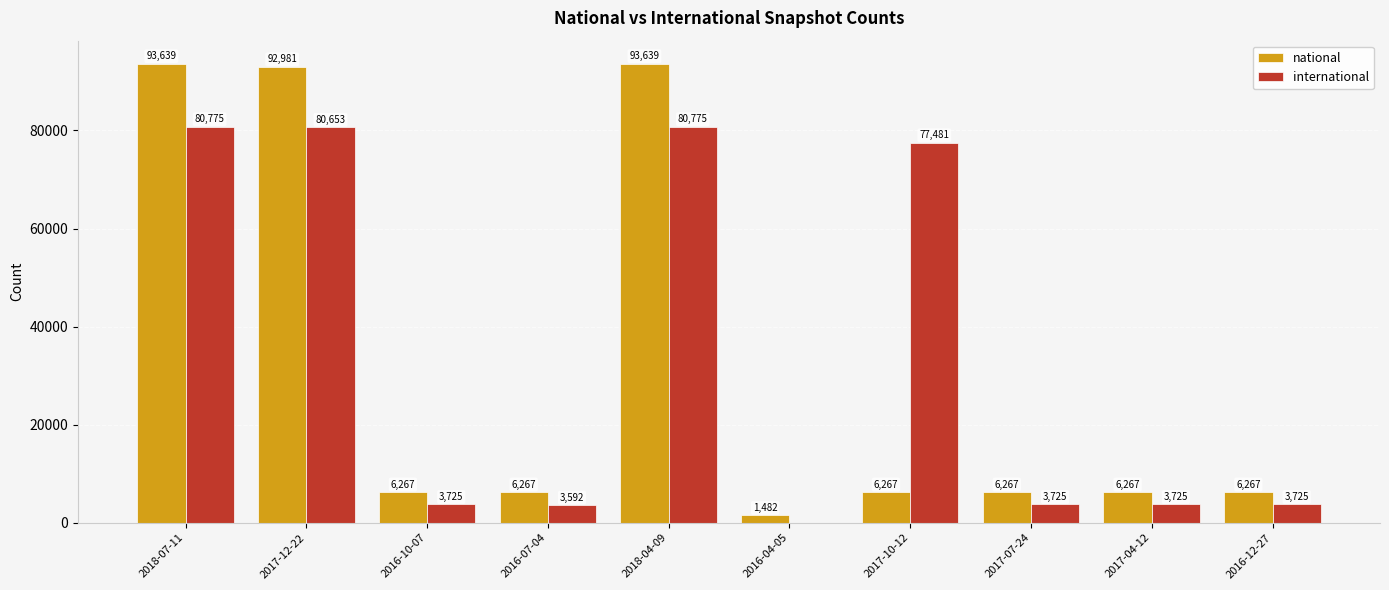

What is the total value across all series at 2016-12-27?

9992